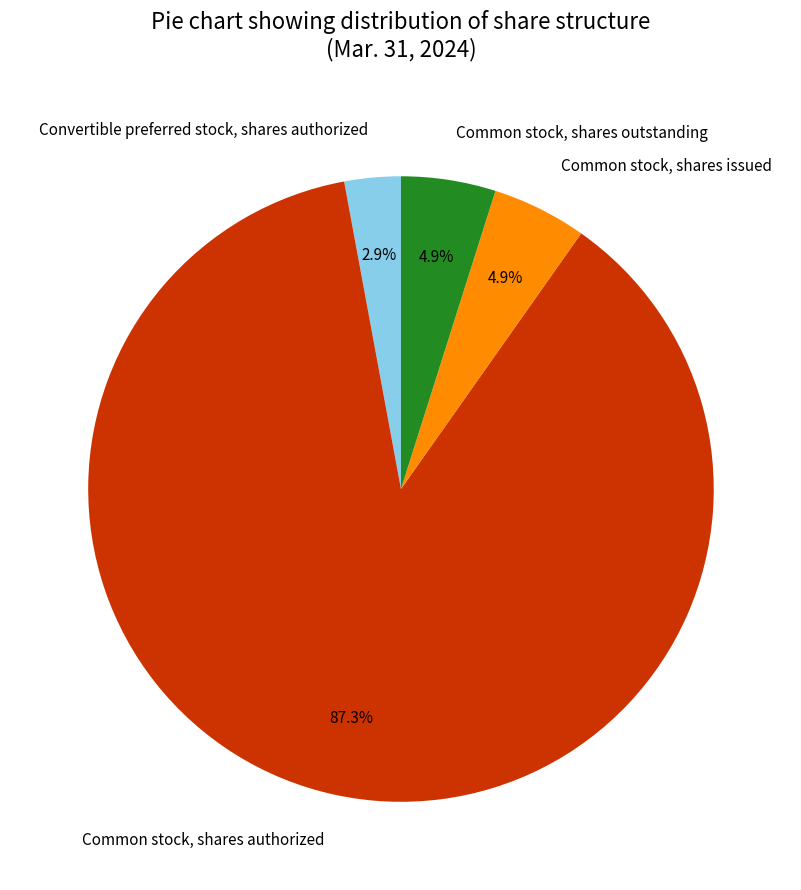

Between Convertible preferred stock, shares authorized and Common stock, shares authorized, which is larger?

Common stock, shares authorized